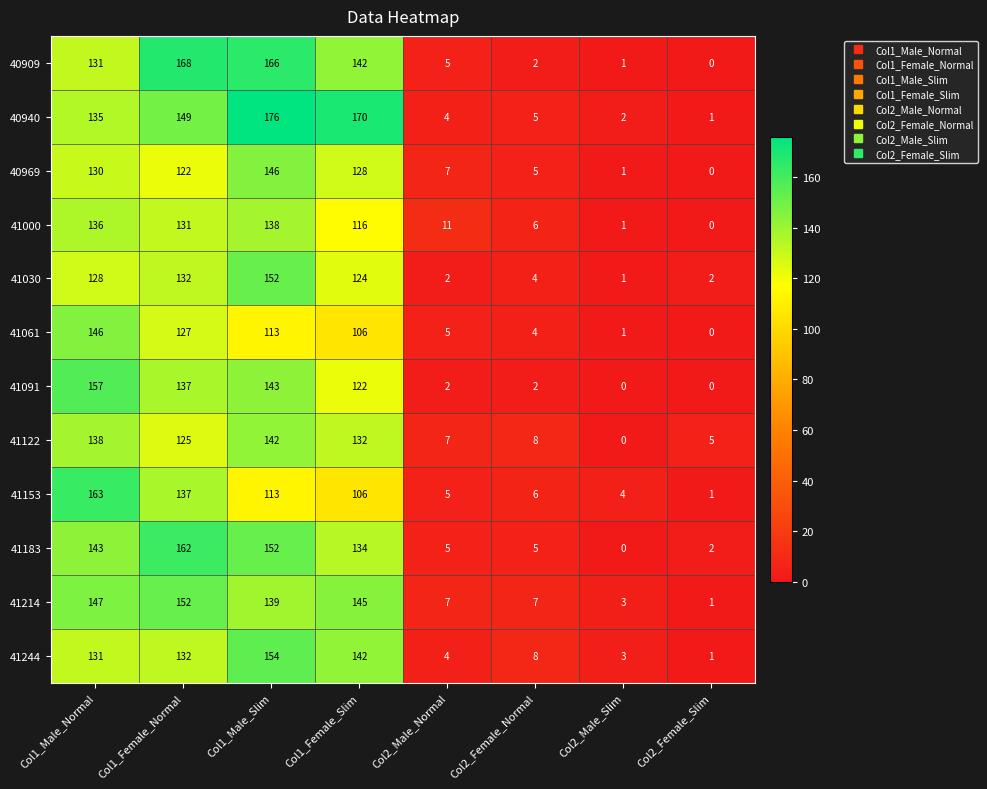

What is the sum of all 40940 values?

642